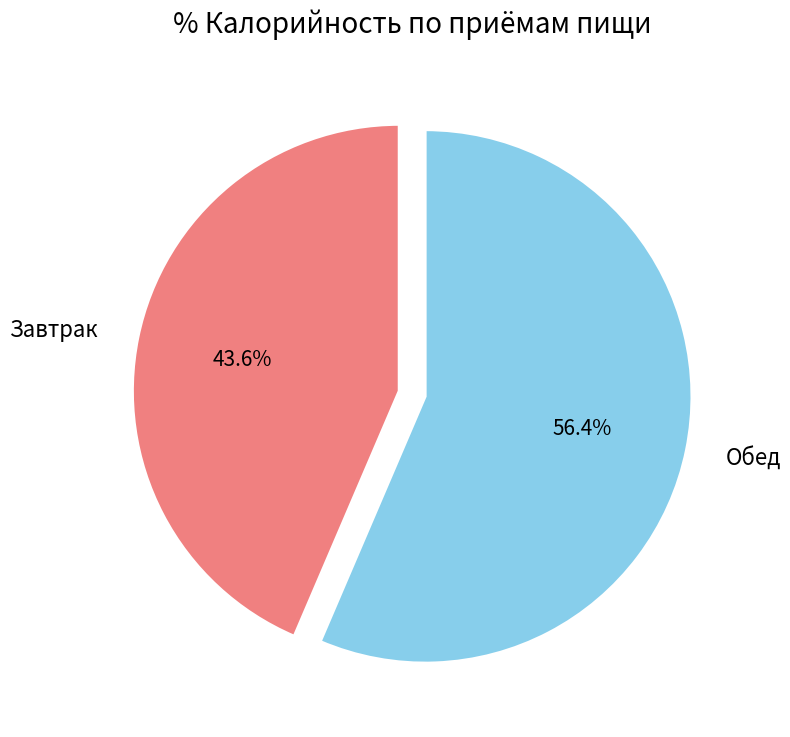

What is the total percentage of Обед and Завтрак?

100.0%